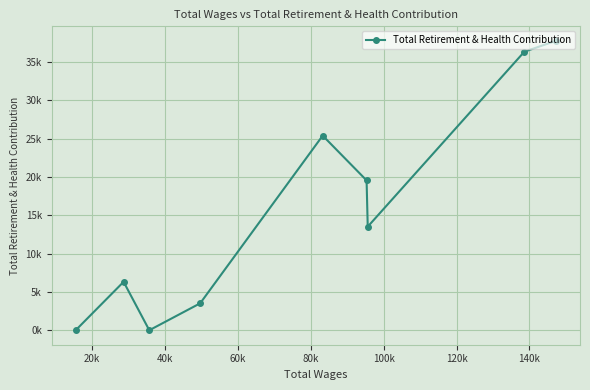

Is it true that the value at 160k is 22671?

False